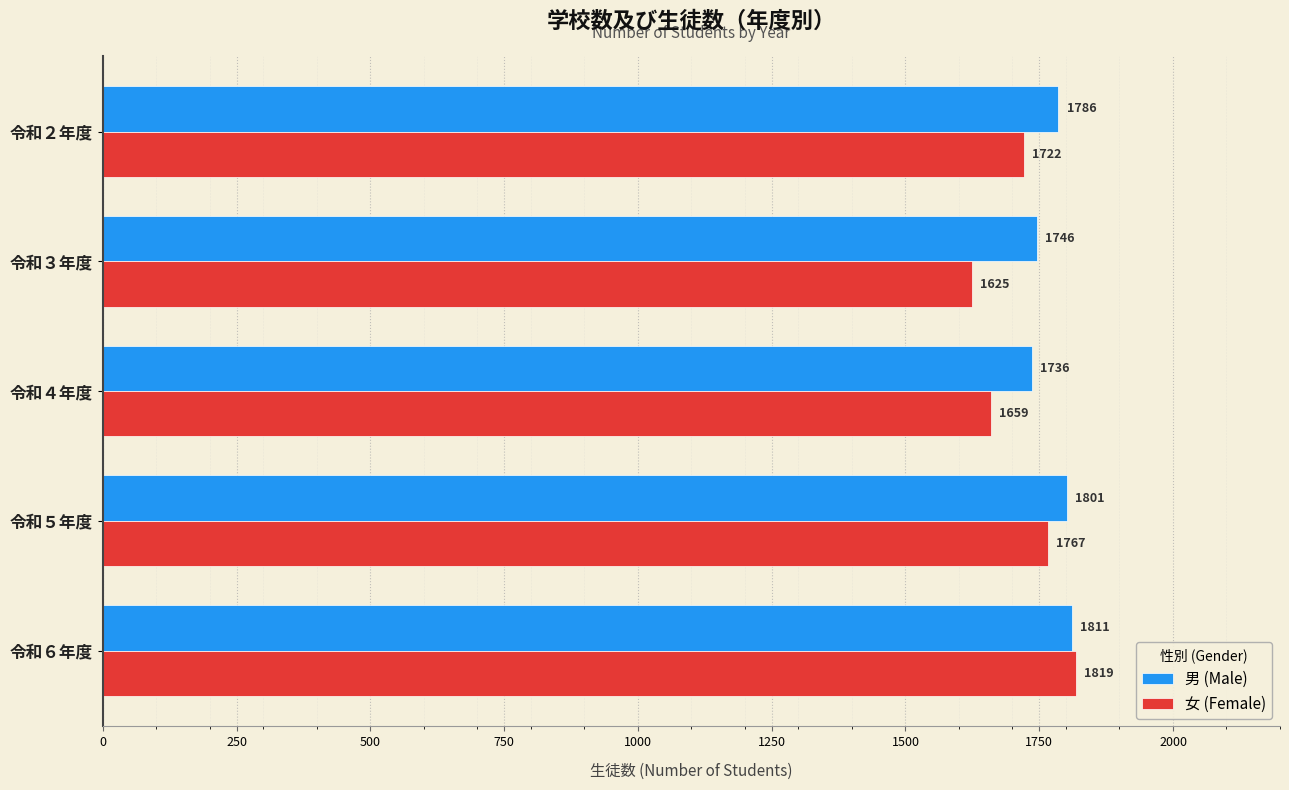

Which series has the widest spread of values?

女 (Female)